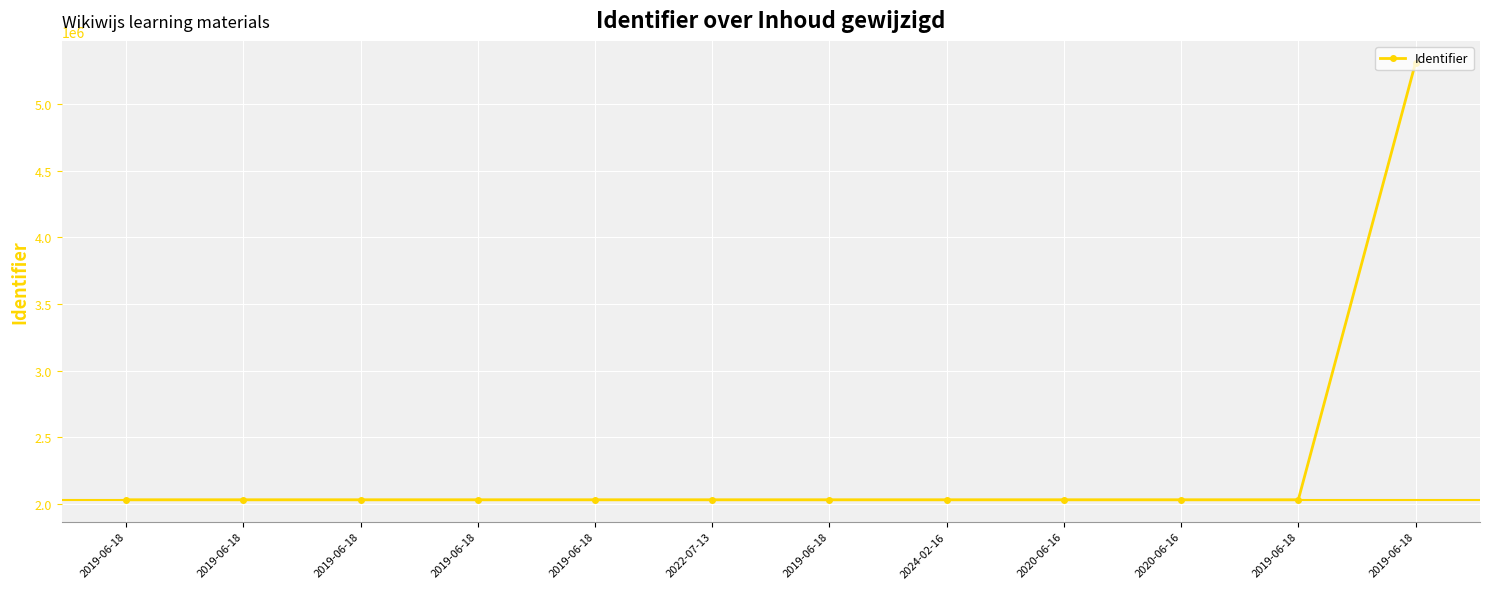

At which label does the data first exceed 2030859?

2024-02-16